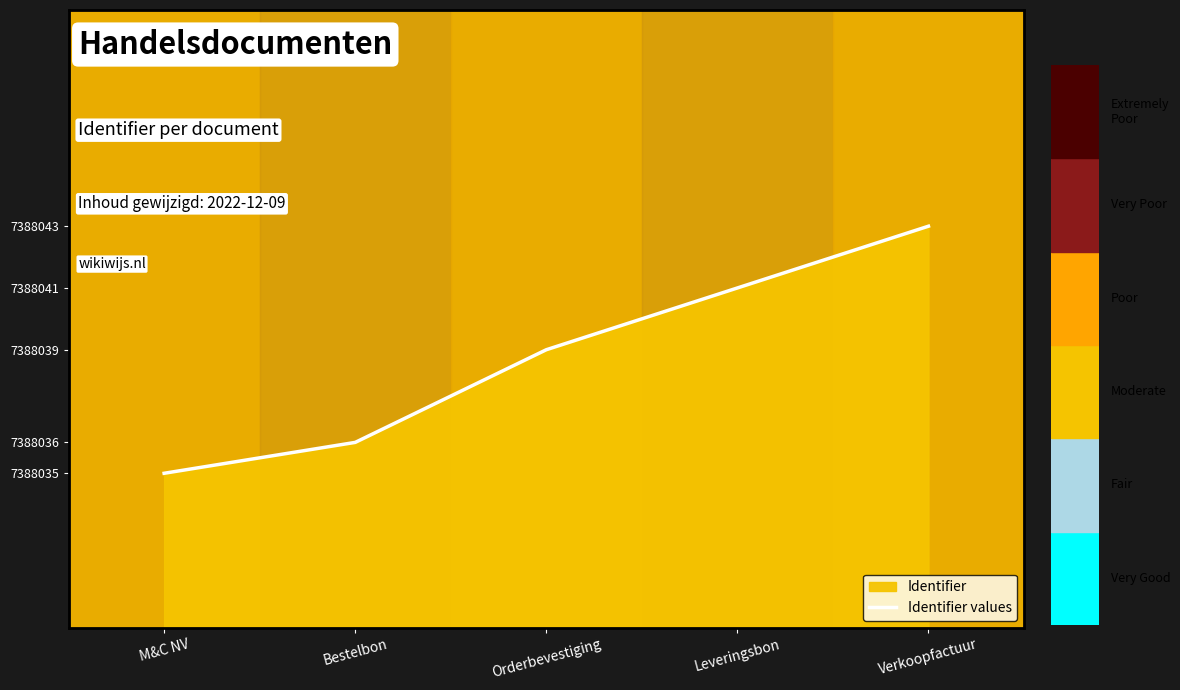

True or false: there are more than 2 points higher than both neighbors.

False